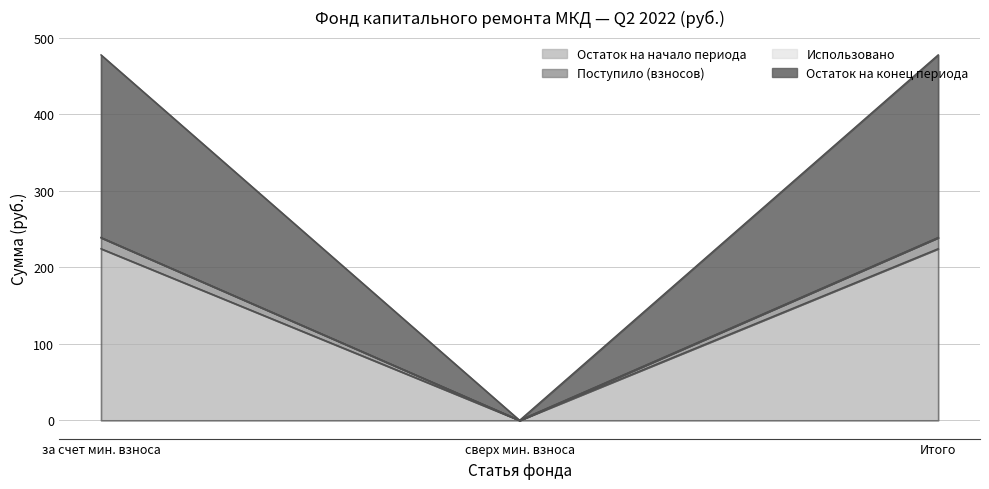

True or false: Остаток на начало периода has a value of 224.4 at за счет мин. взноса.

True